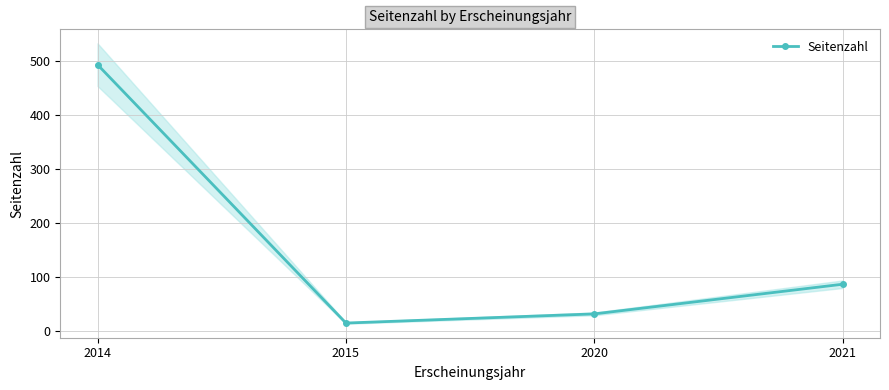

Read the value at 2015, to the nearest 10.

20